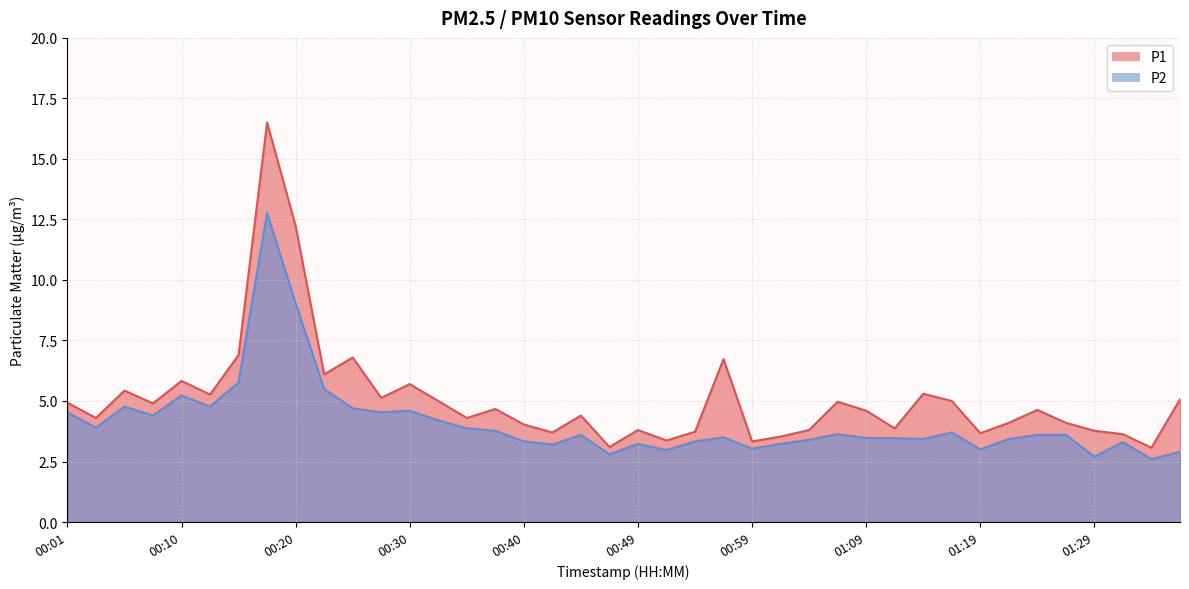

List the series in order of their peak value, lowest first.

P2, P1